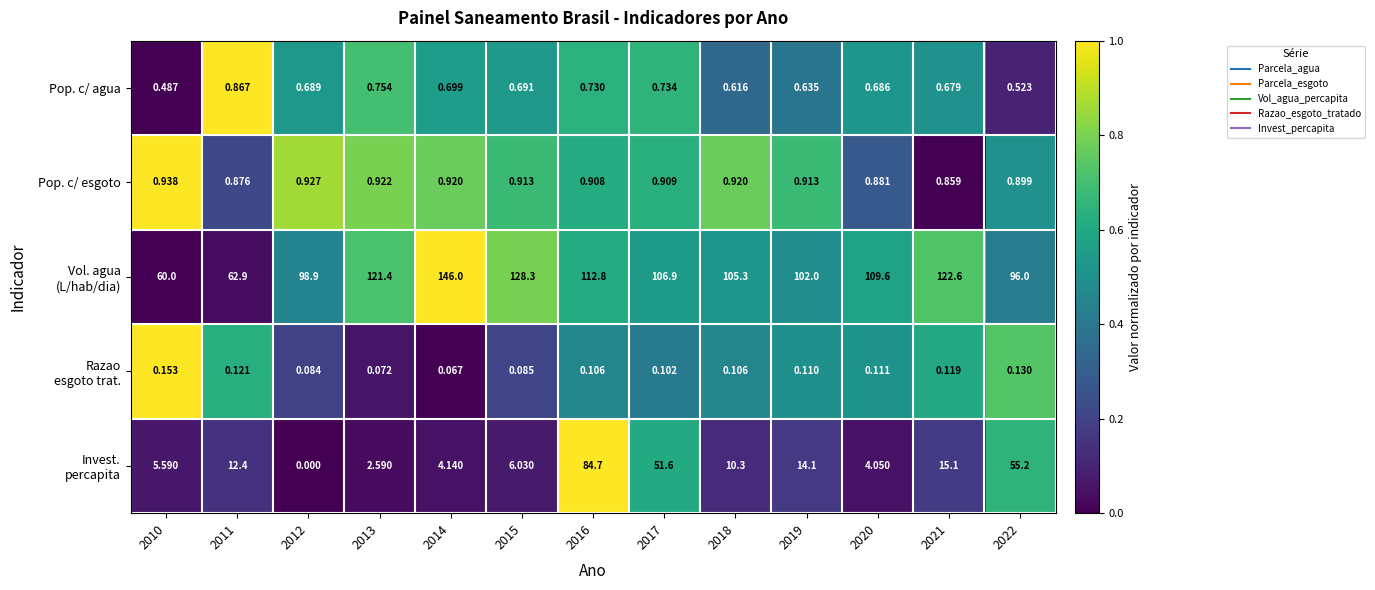

Rank the series at 2019 from lowest to highest value.

Invest. percapita, Pop. c/ agua, Vol. agua (L/hab/dia), Razao esgoto trat., Pop. c/ esgoto